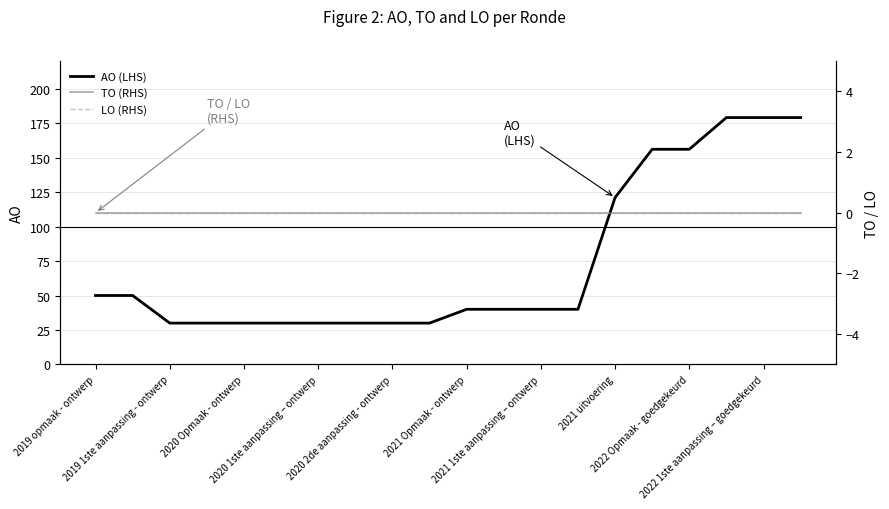

True or false: LO (RHS) has more than 0 interior local peaks.

False